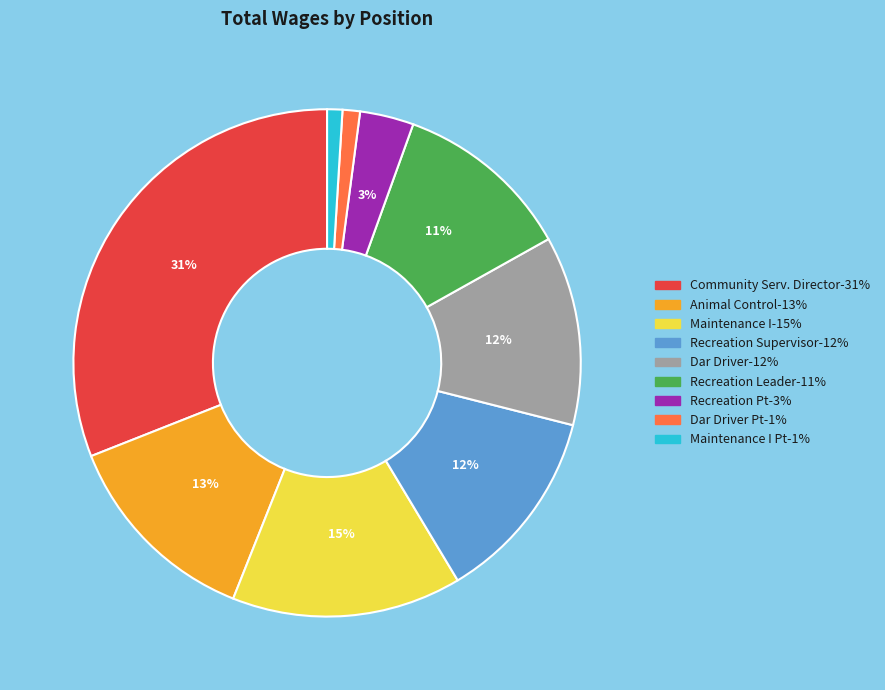

To the nearest percent, what is the average slice percentage?

11%